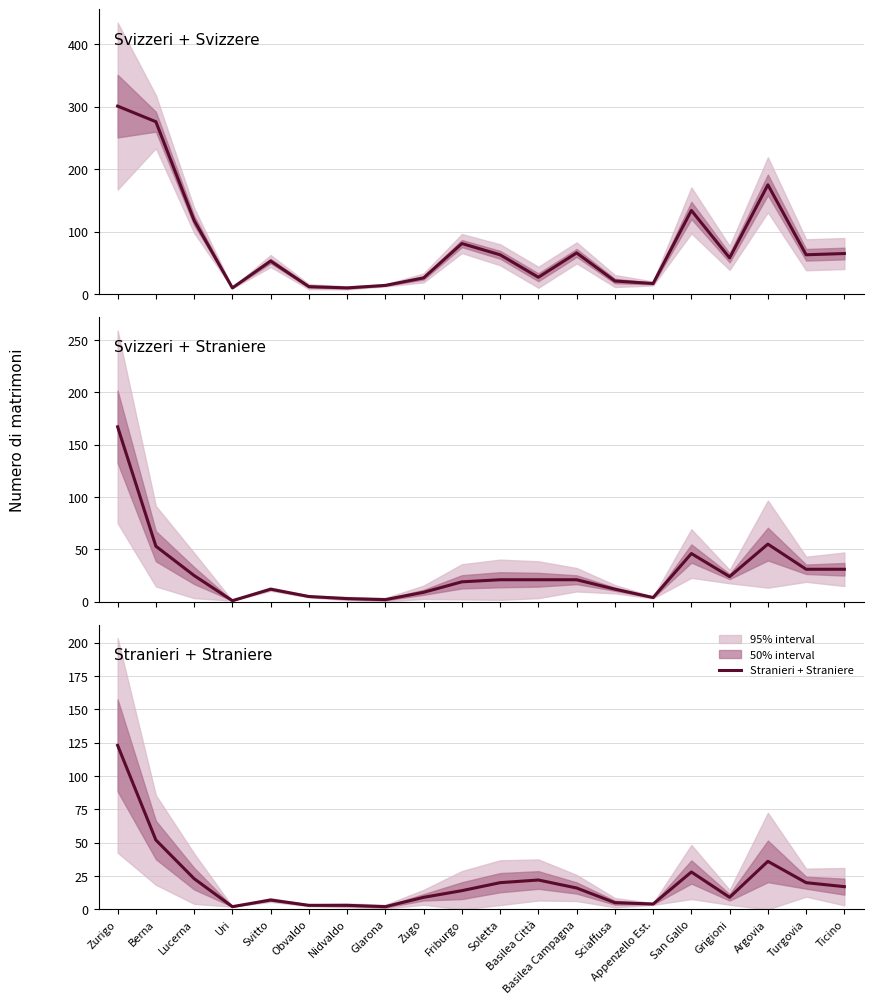

What position from the right is Turgovia?

2